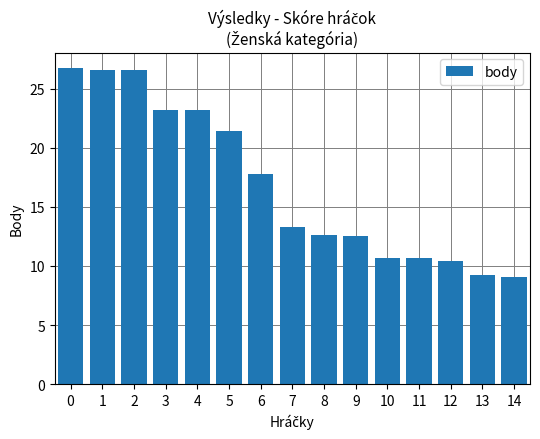

What is the smallest value displayed?

9.0